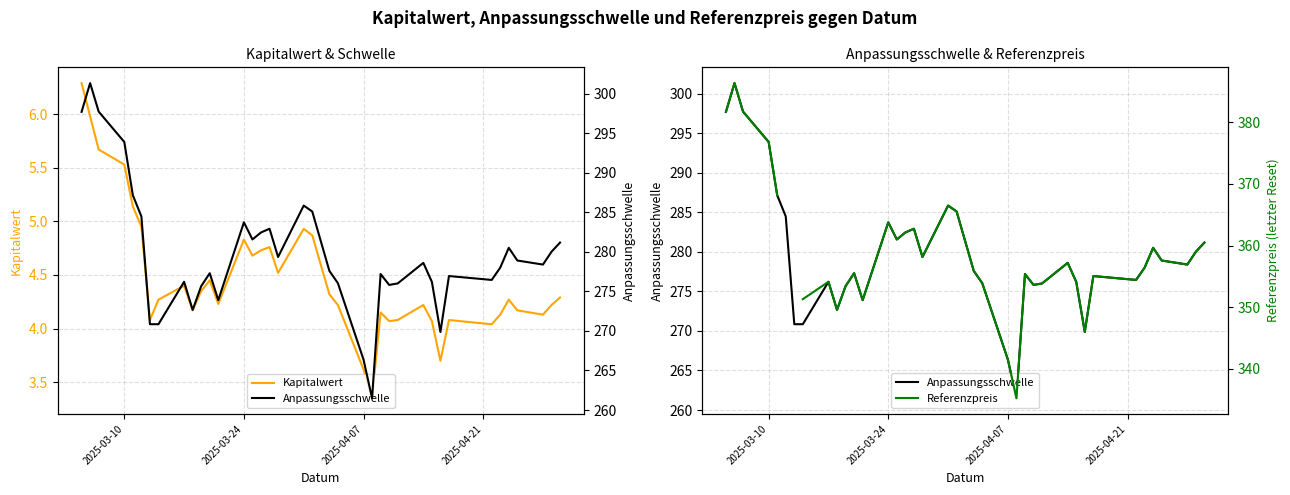

Is it true that Kapitalwert equals 8.4 at 2025-03-10?

False